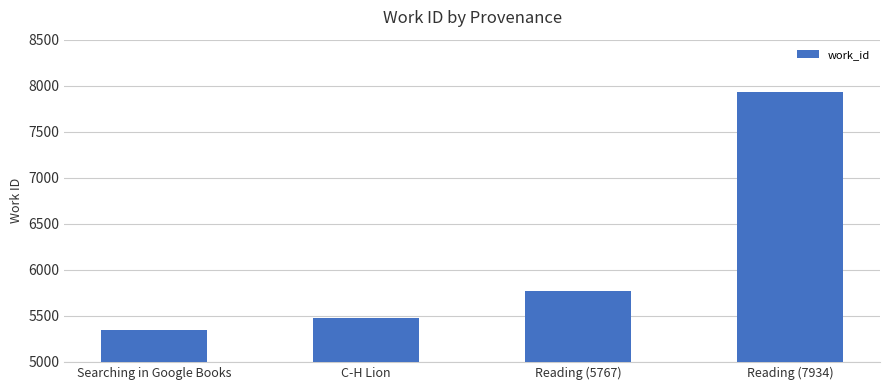

List the labels in order of value, smallest first.

Searching in Google Books, C-H Lion, Reading (5767), Reading (7934)